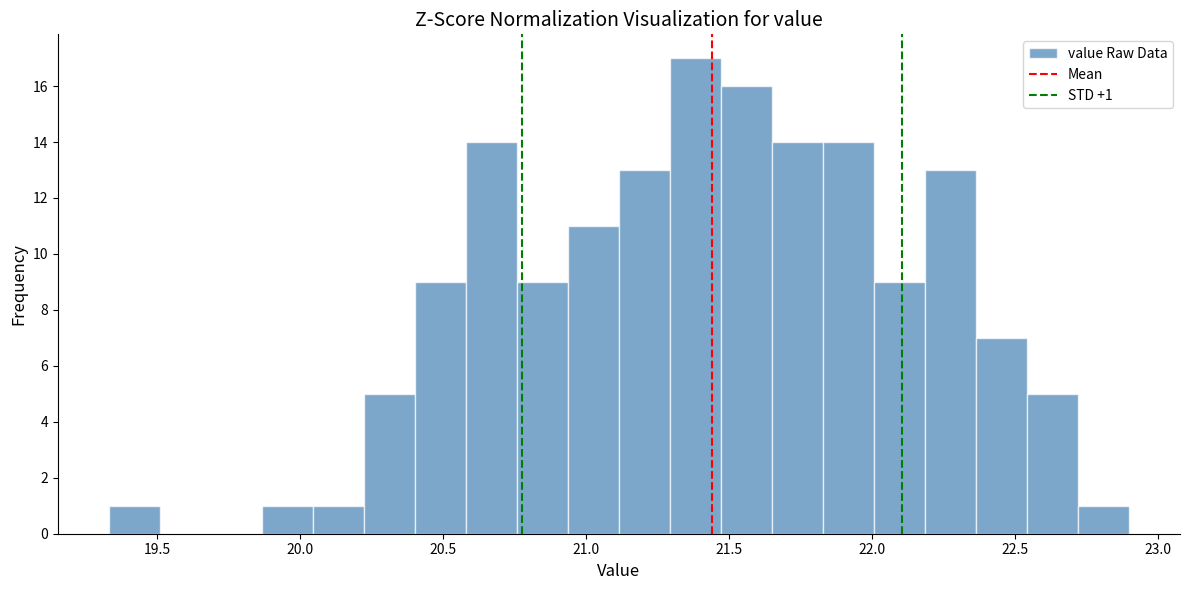

Read against the x-axis, roughly where is the centre of the tallest bar?

21.40